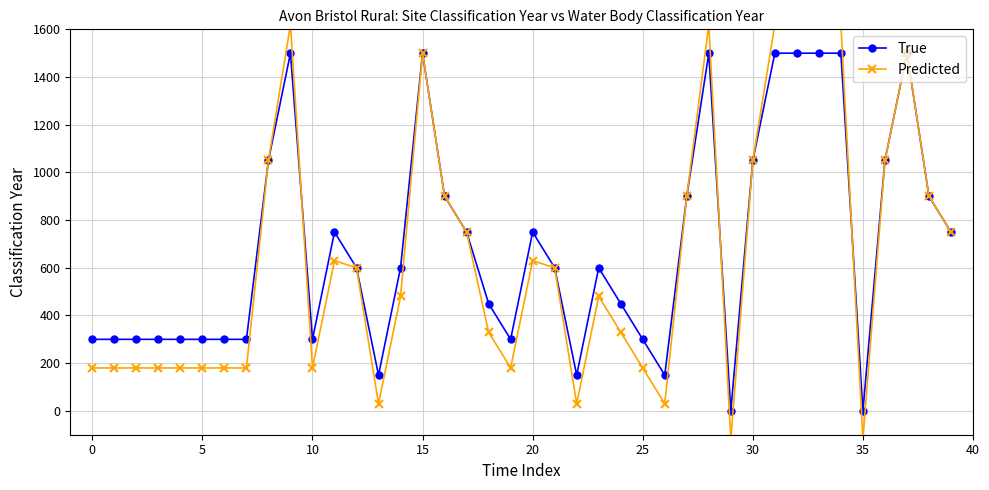

What is the maximum value for True?

1500